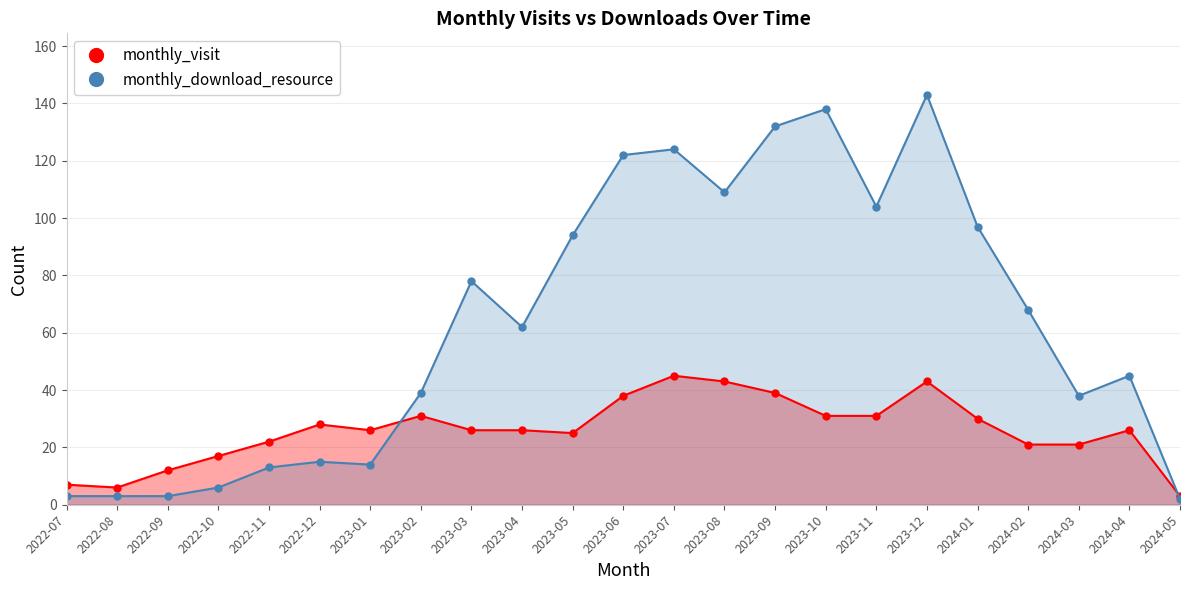

What are all the series names shown in the legend?

monthly_visit, monthly_download_resource